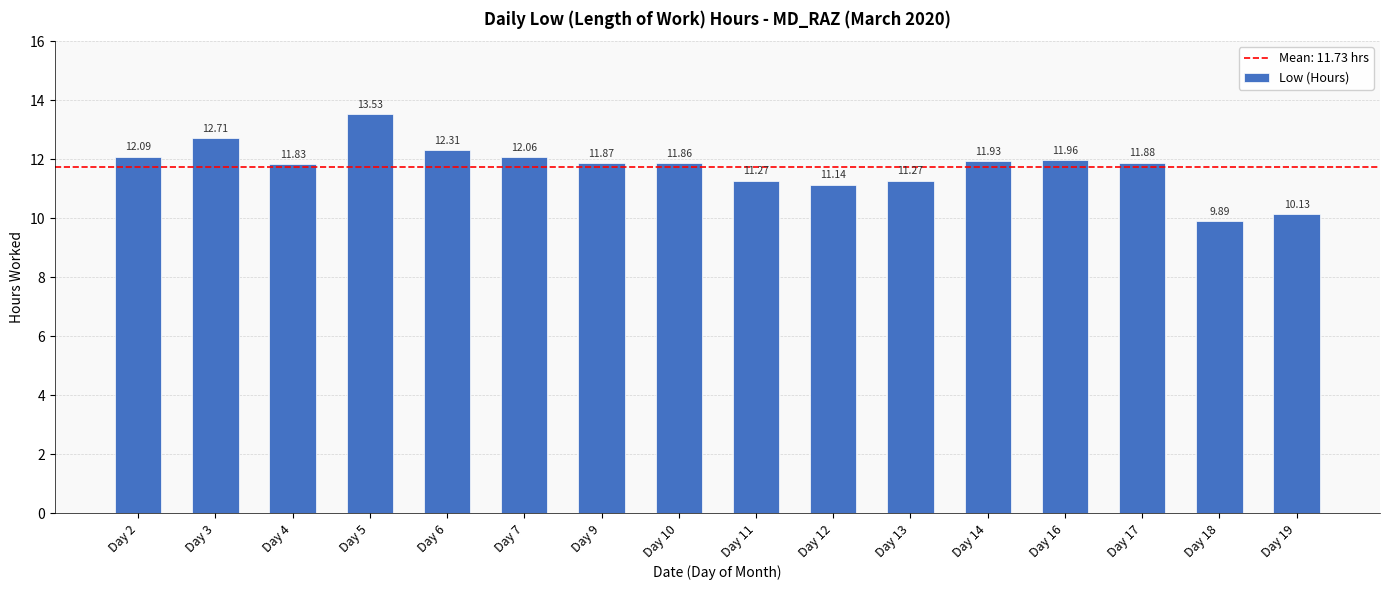

At which label does the data first exceed 11?

Day 2